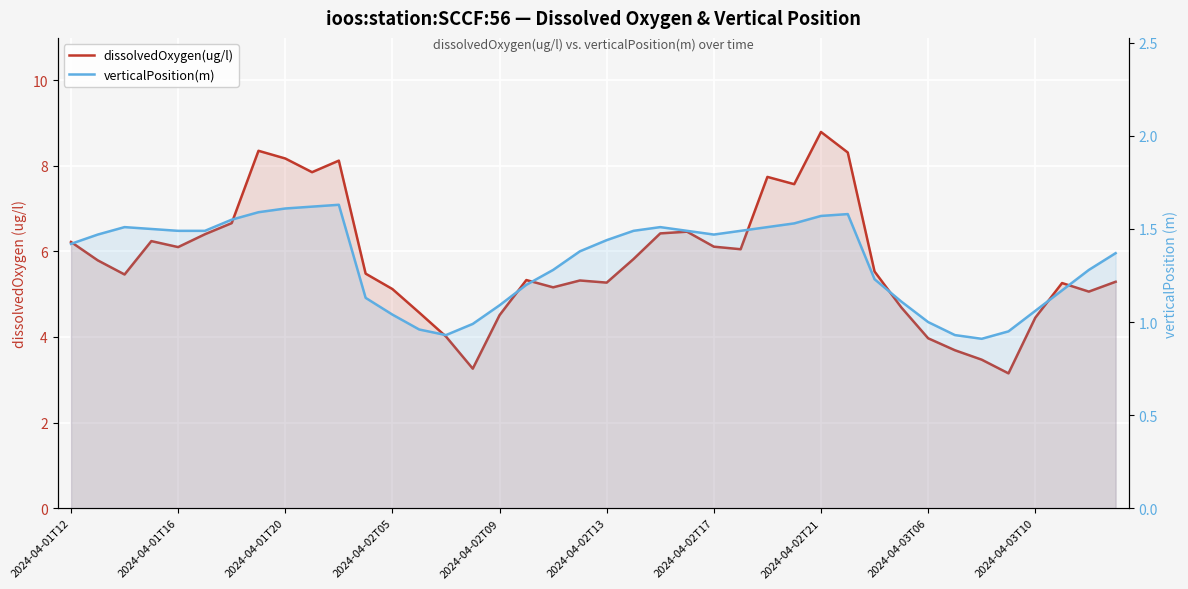

What are all the series names shown in the legend?

dissolvedOxygen(ug/l), verticalPosition(m)